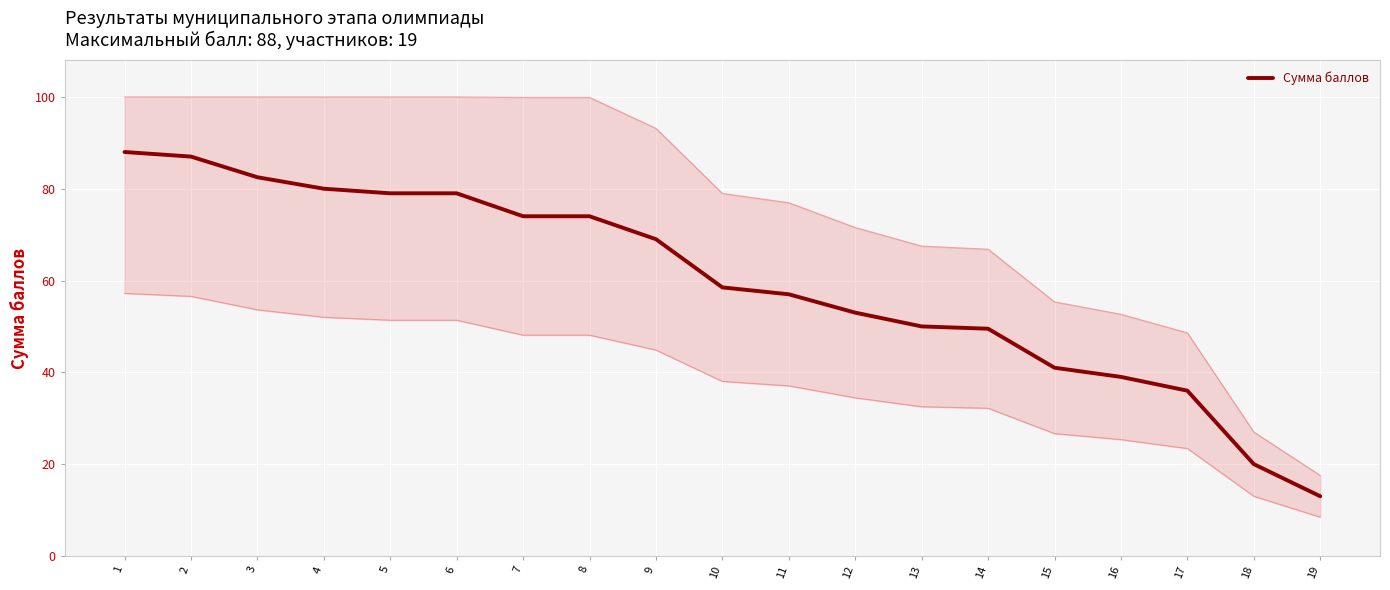

What is the change in value from 11 to 14?

-7.5